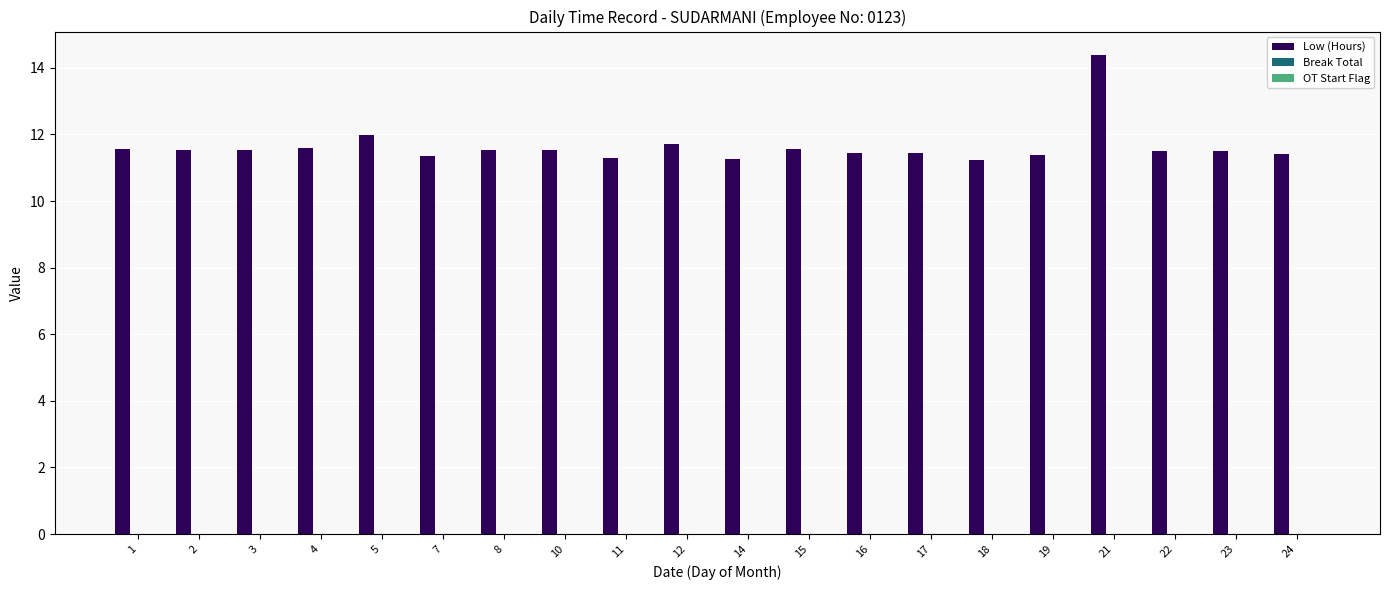

What is the maximum value shown in the chart?

14.4